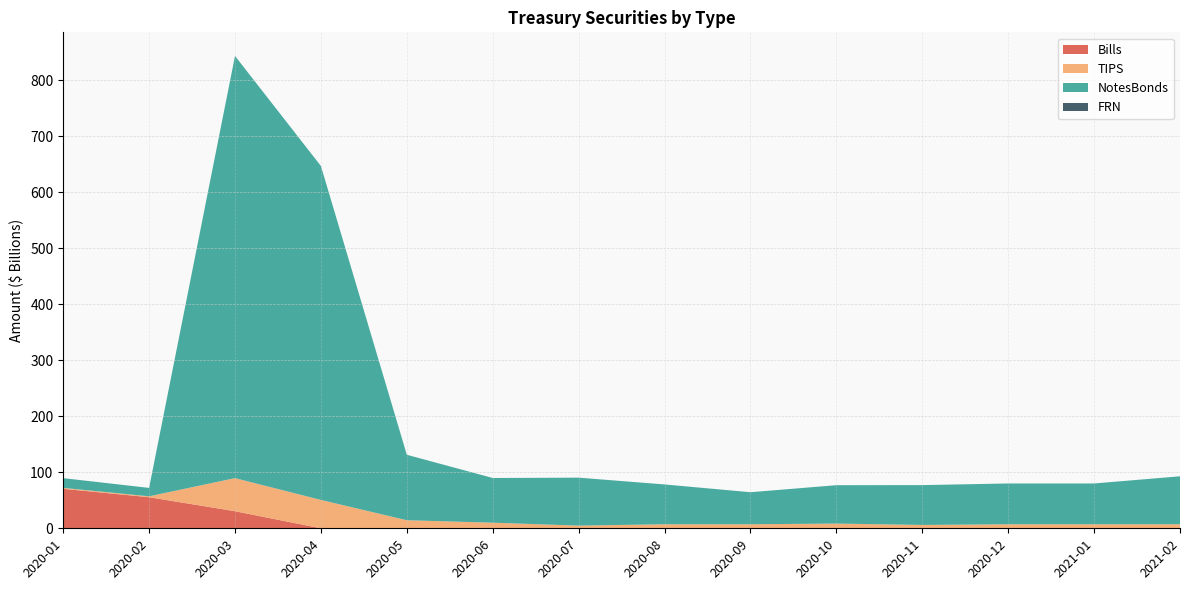

Reading left to right, list all the values displayed in this chart.

Bills: 70.5	55.5	30.5	0.0	0.0	0.0	0.0	0.0	0.0	0.0	0.0	0.0	0.0	0.0
TIPS: 1.6	1.6	59.1	50.6	14.4	10.0	4.8	7.2	7.2	8.4	6.0	7.2	7.2	7.2
NotesBonds: 17.4	15.0	753.6	596.1	116.9	79.8	85.6	71.1	57.2	68.5	71.1	72.8	72.8	85.6
FRN: 0.0	0.0	0.0	0.0	0.0	0.0	0.0	0.0	0.0	0.0	0.0	0.0	0.0	0.0